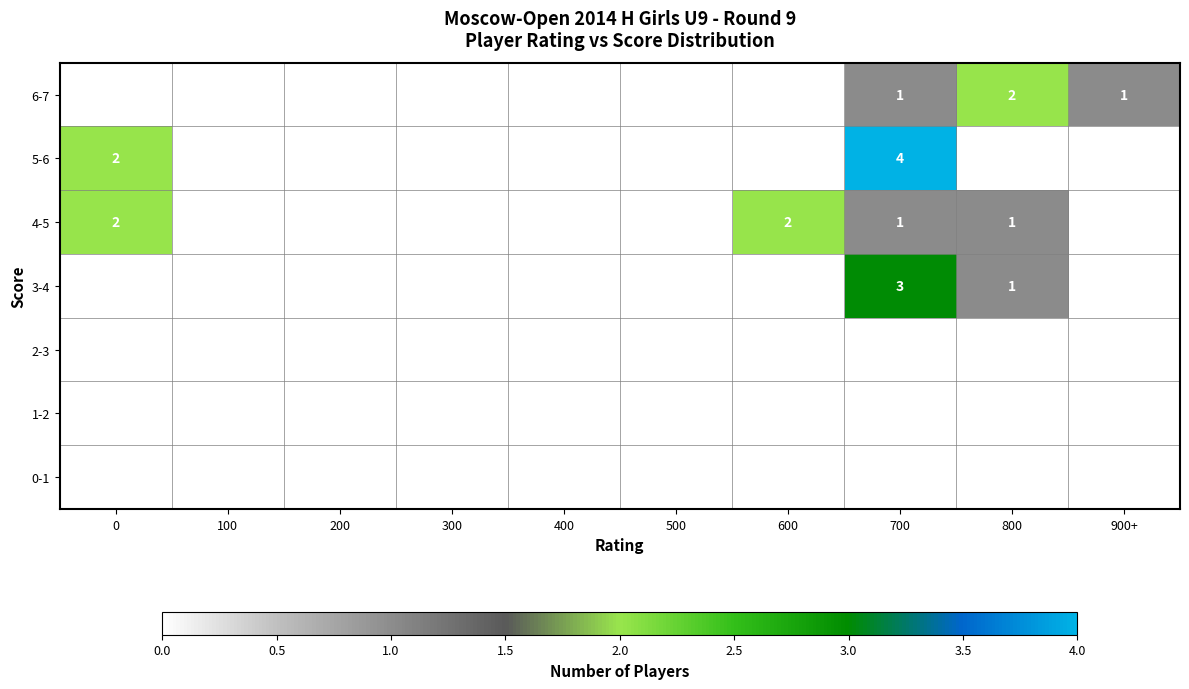

Count the number of categories in the chart.

10